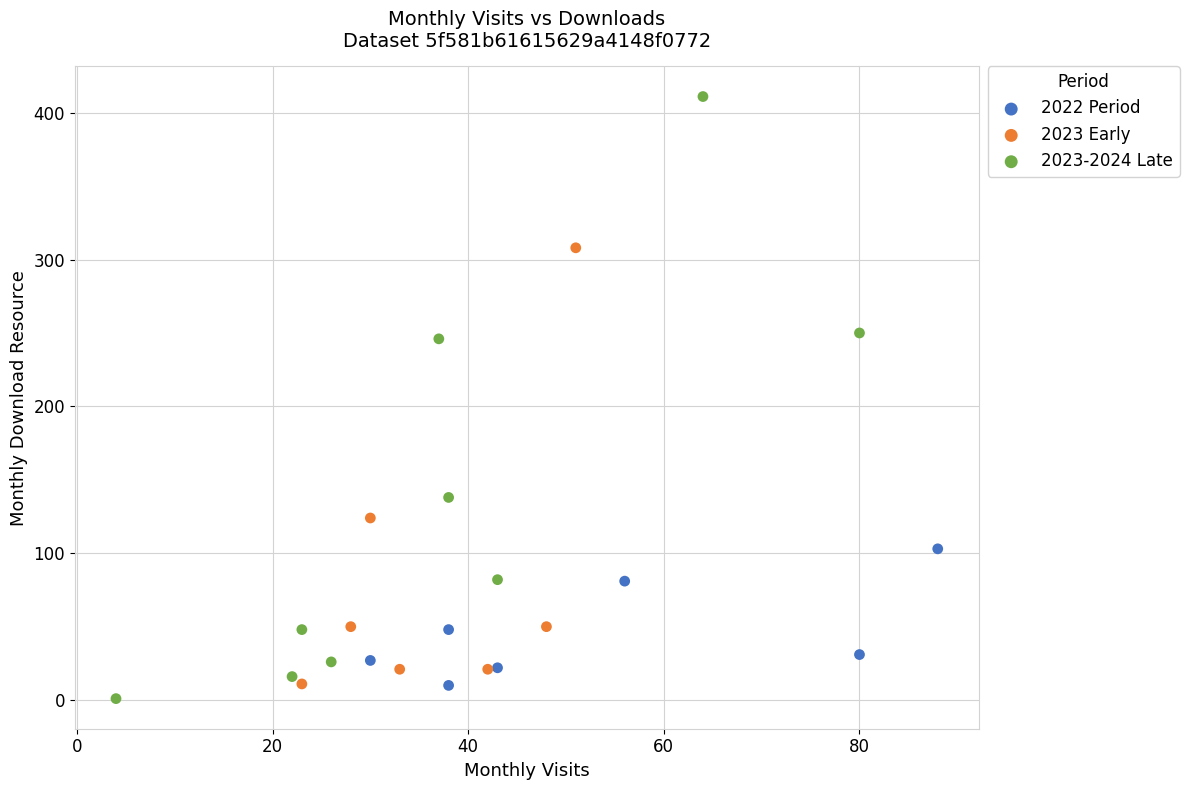

Which series has the widest spread of Y values?

2023-2024 Late